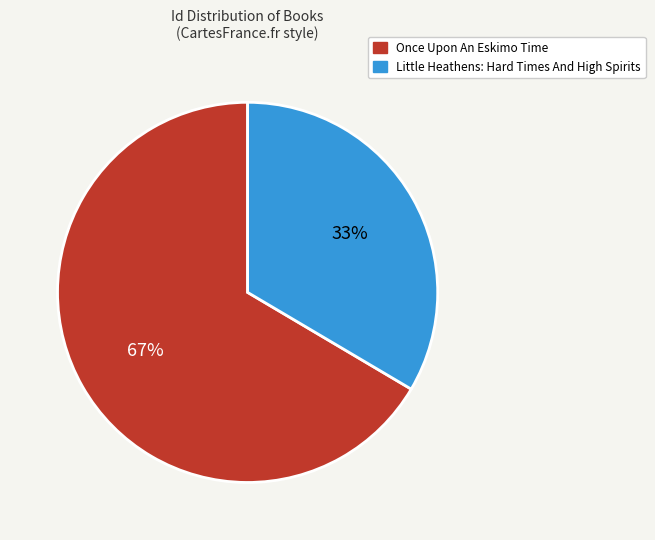

The Little Heathens: Hard Times And High Spirits slice represents 33% of the pie. True or false?

True